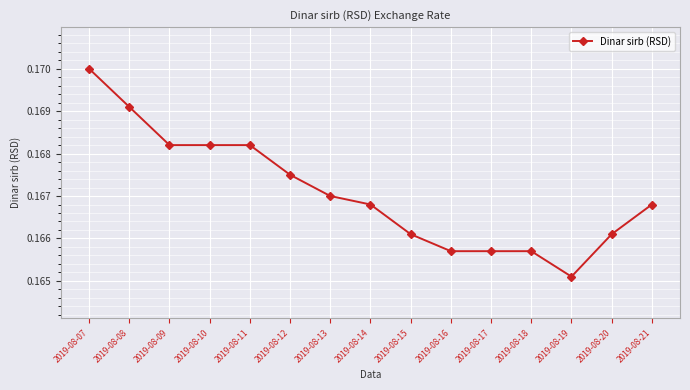

The value at 2019-08-11 is 0.3. True or false?

False